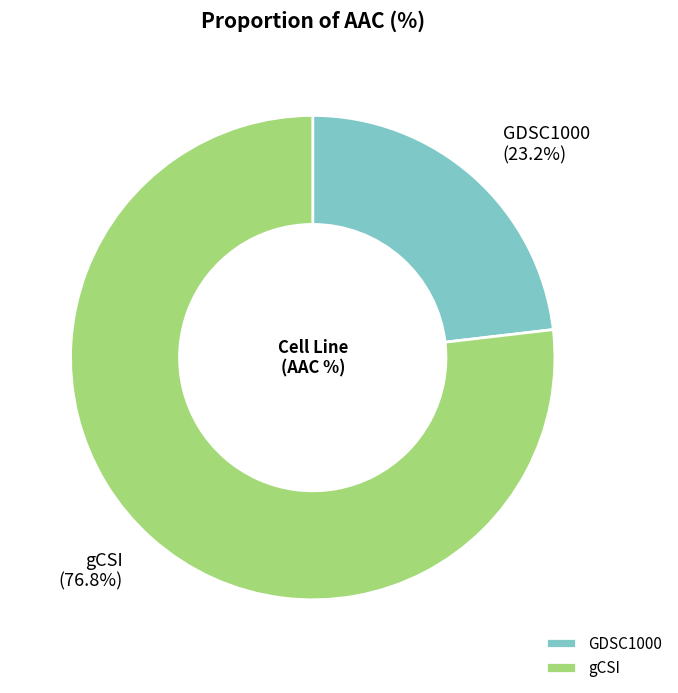

Which slice is the largest?

gCSI